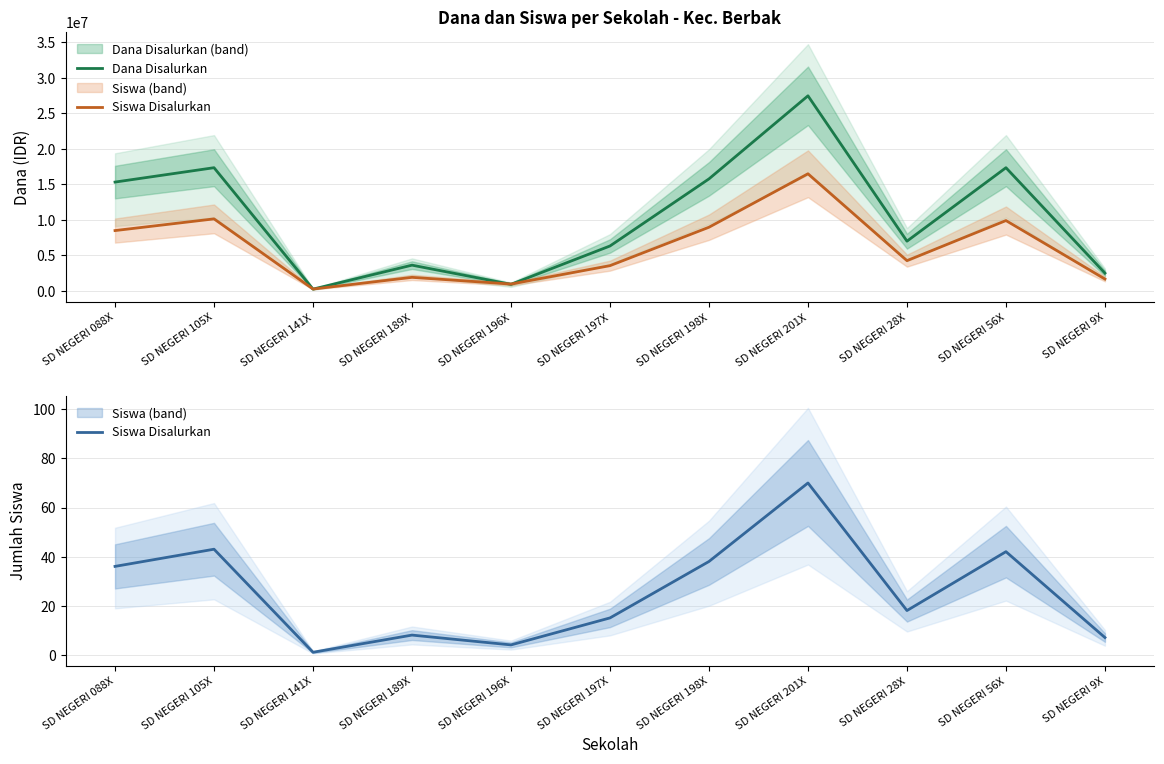

True or false: Dana Disalurkan and Siswa Disalurkan cross at least once.

False